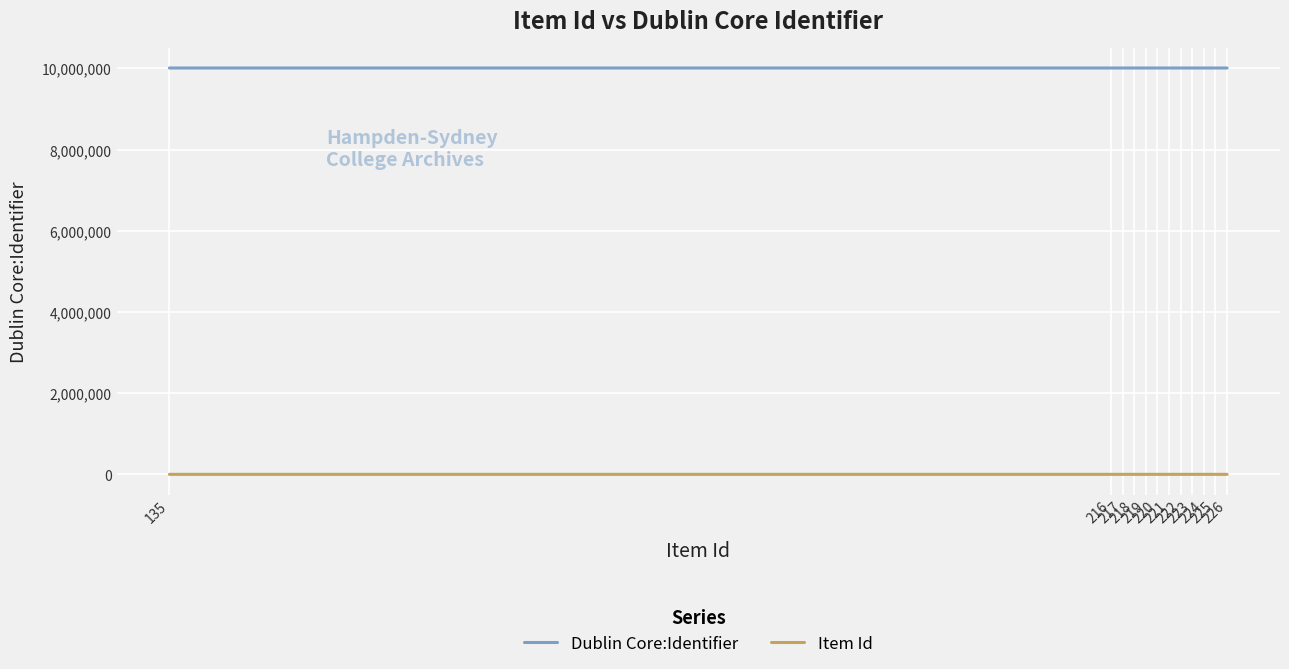

What is the difference between the maximum and minimum values in the Item Id series?

91